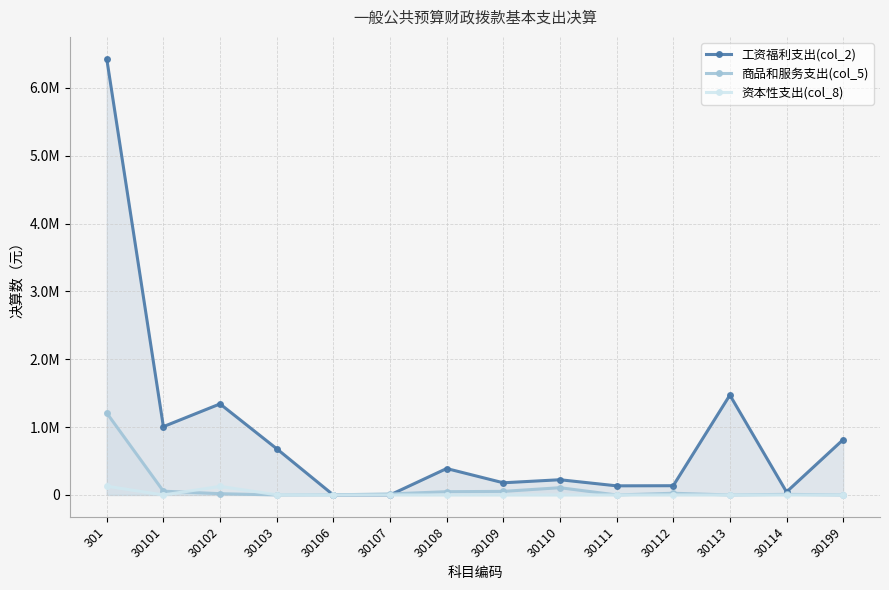

What is the difference between the maximum and second lowest values in the 资本性支出(col_8) series?

129216.0